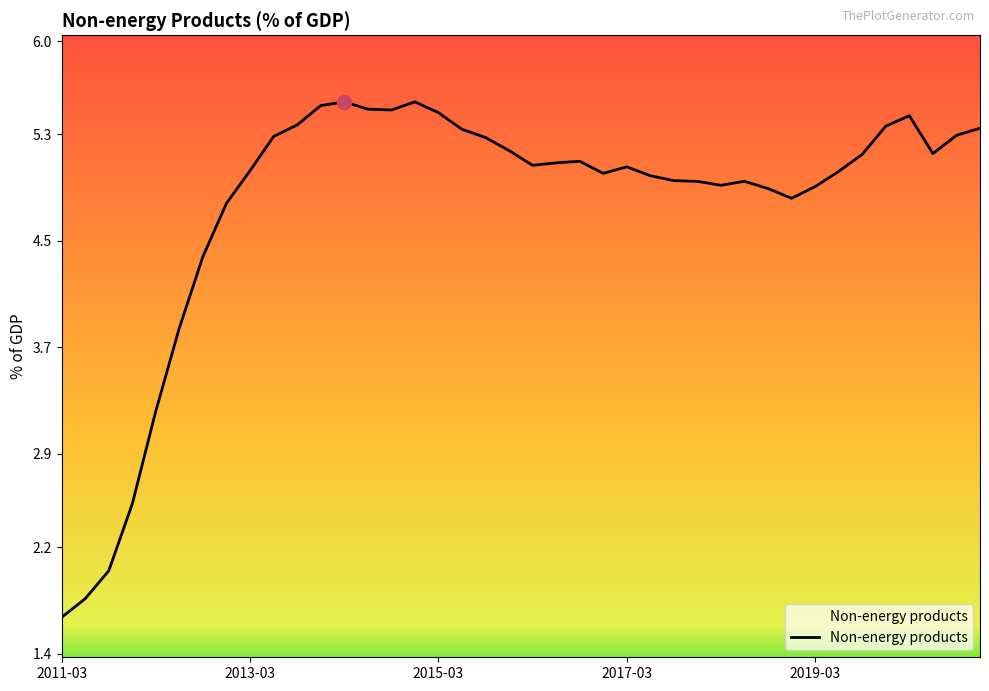

How many distinct data groups are displayed?

1